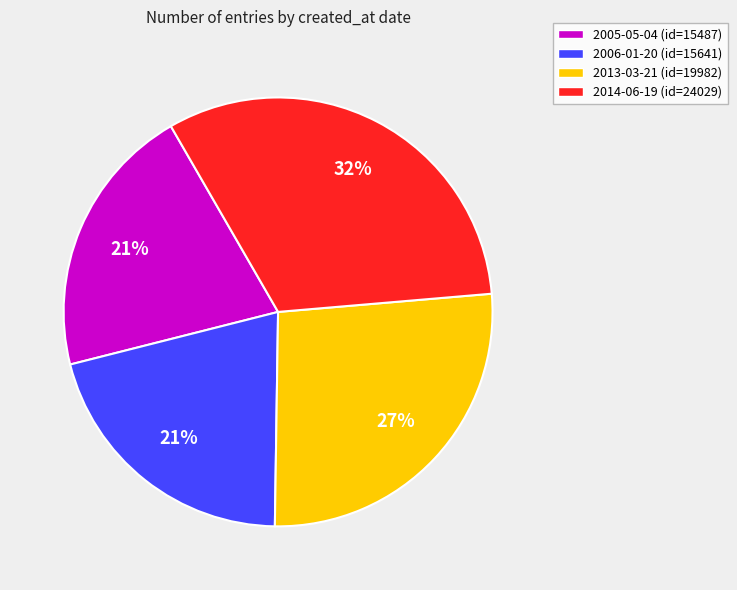

To the nearest percent, what portion does 2005-05-04 represent?

21%